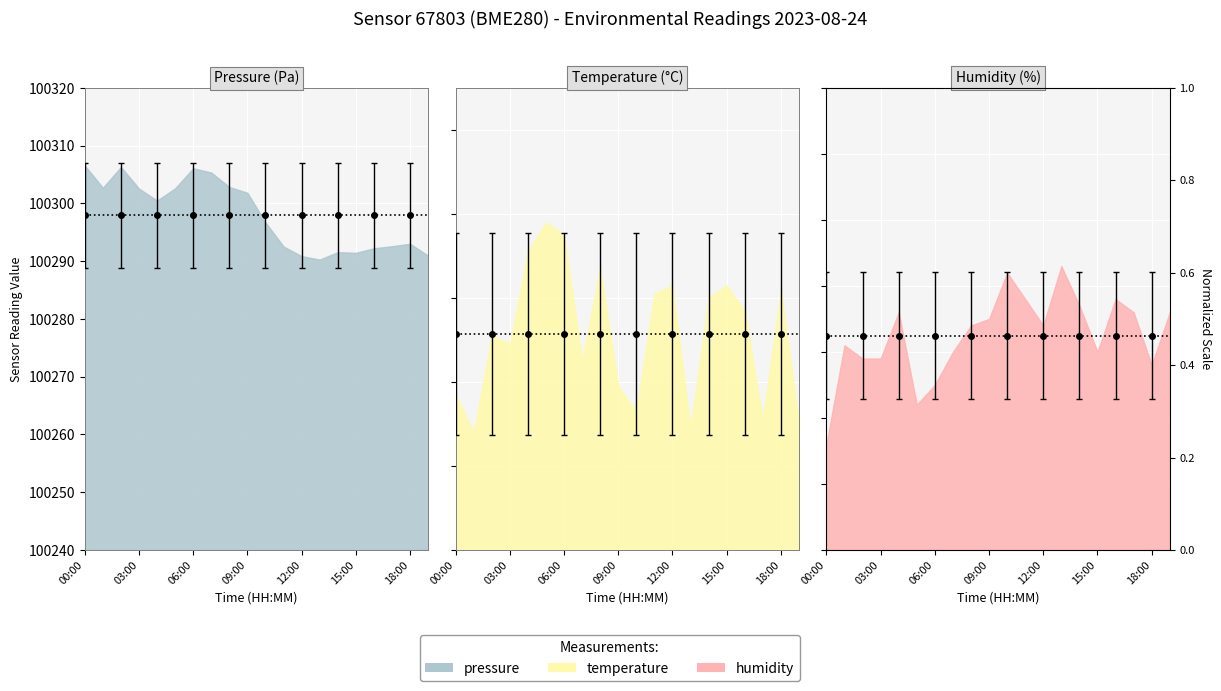

Between 01:00 and 15:00, which series saw the biggest shift?

pressure